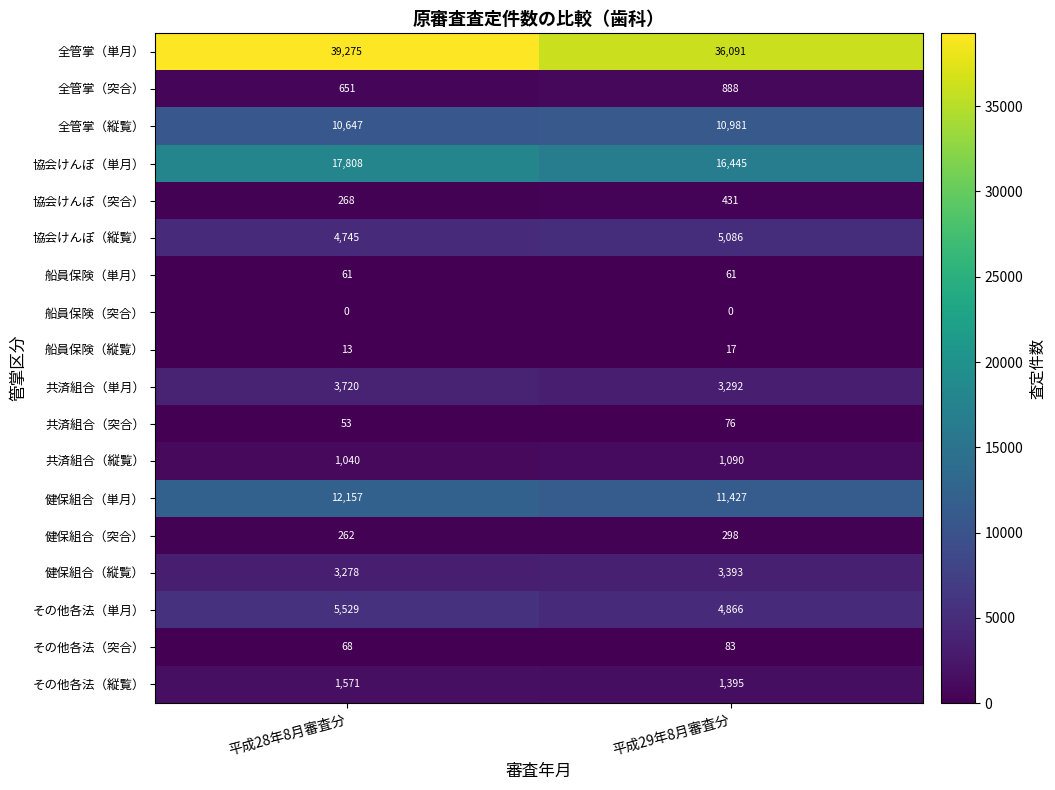

Between 平成28年8月審査分 and 平成29年8月審査分, which series saw the biggest shift?

全管掌（単月）